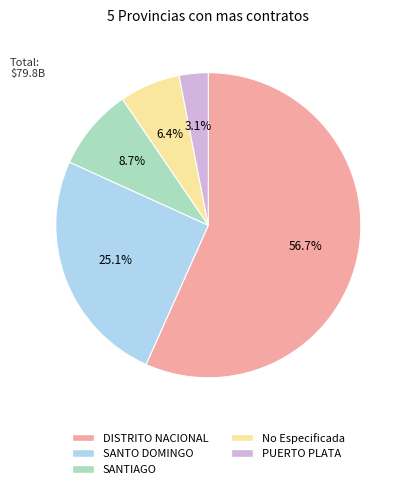

How many slices are in this pie chart?

5